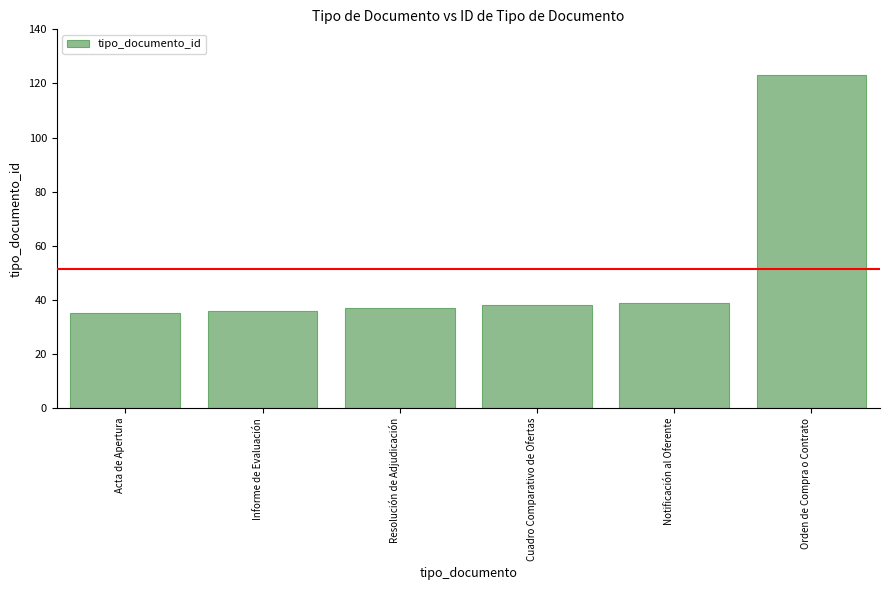

What is the label of the 5th bar from the left?

Notificación al Oferente